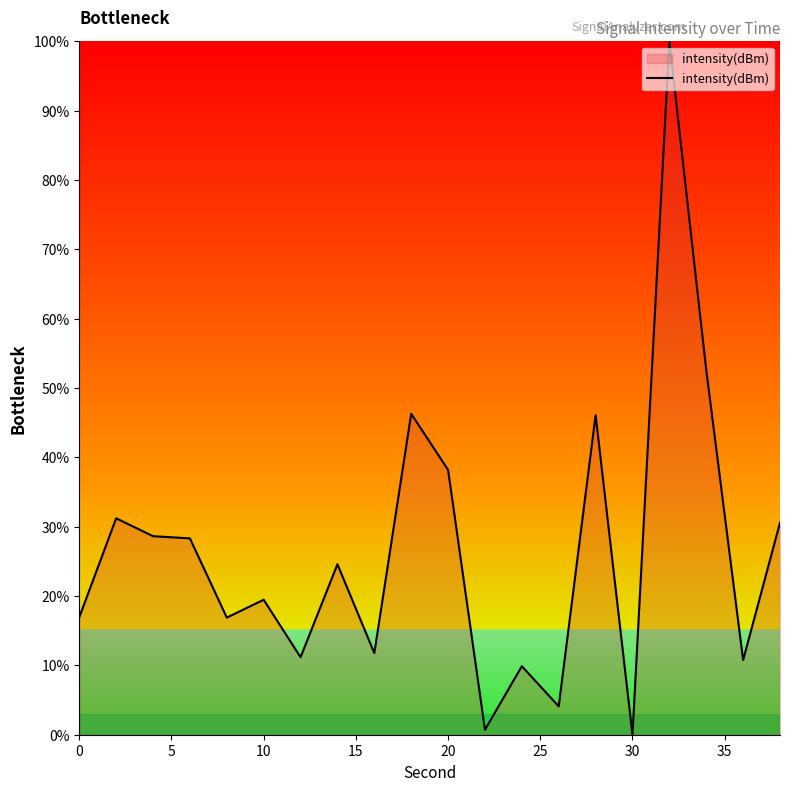

What is the maximum value shown in the chart?

100.0